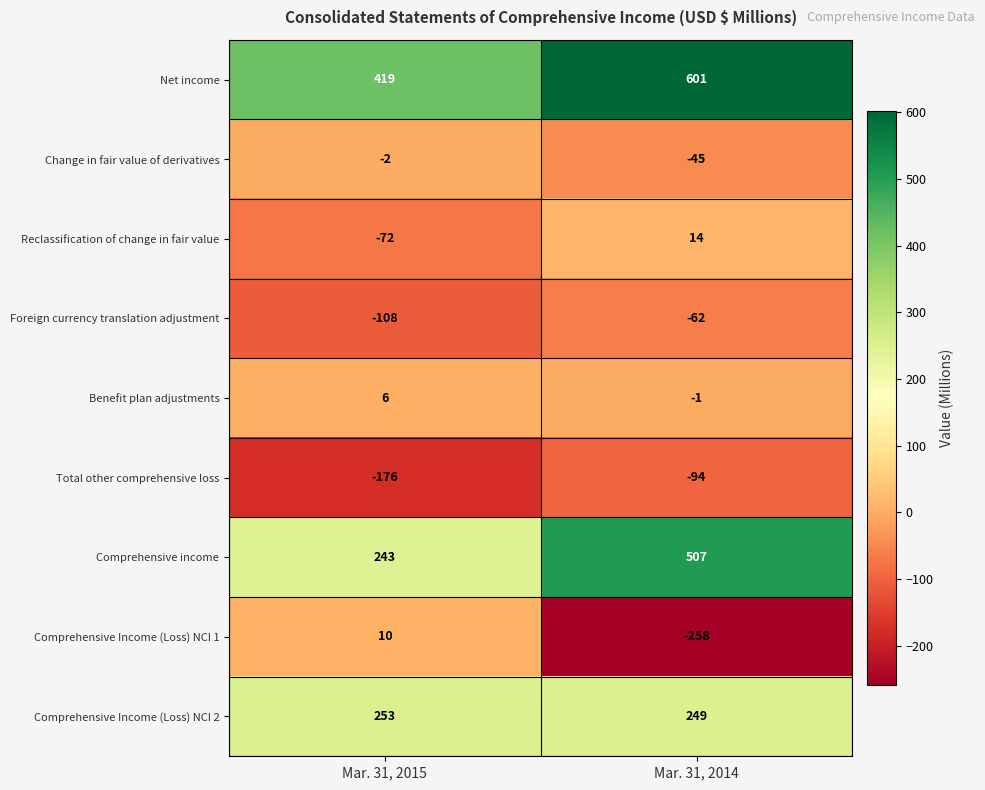

What is the average value of the Comprehensive Income (Loss) NCI 1 series?

-124